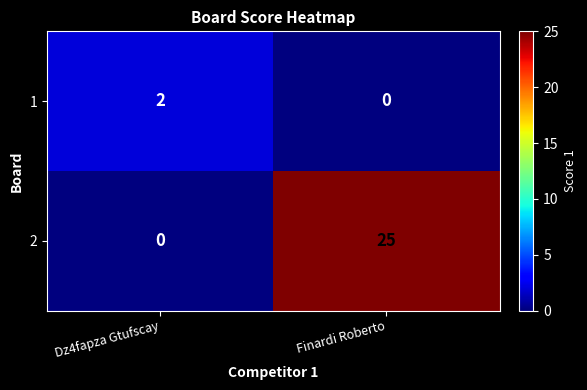

Reading left to right, list all the values displayed in this chart.

1: Dz4fapza Gtufscay=2	Finardi Roberto=0
2: Dz4fapza Gtufscay=0	Finardi Roberto=25